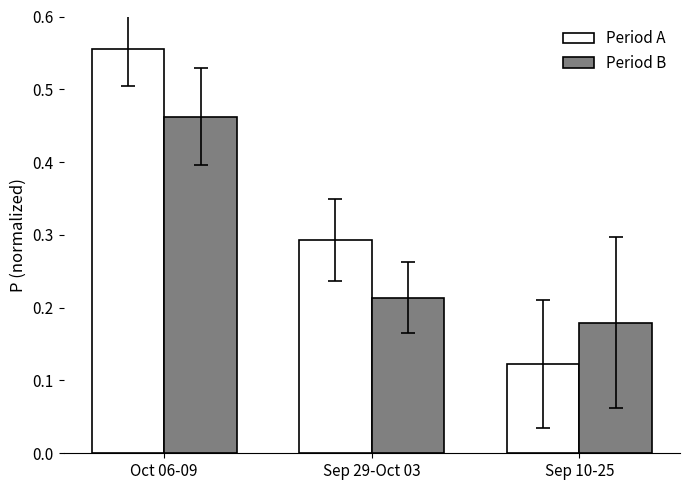

Which series changed the most between Sep 29-Oct 03 and Sep 10-25?

Period A